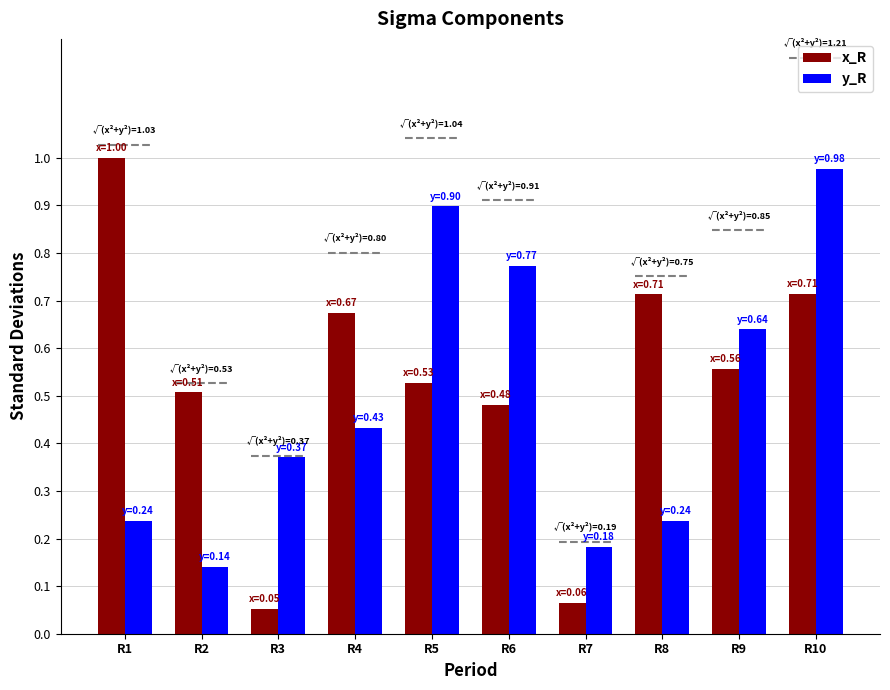

What is the value of the x_R bar at the 6th from the left?

0.5